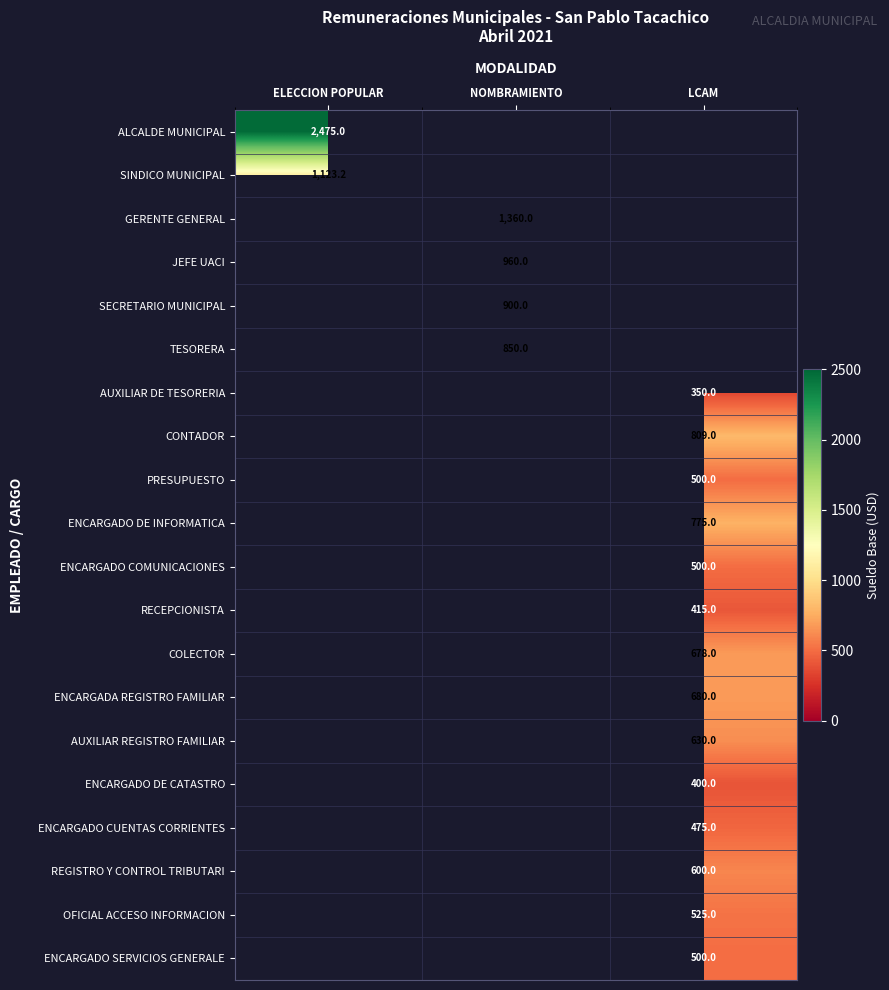

The value of PRESUPUESTO at LCAM is 500.0. True or false?

True